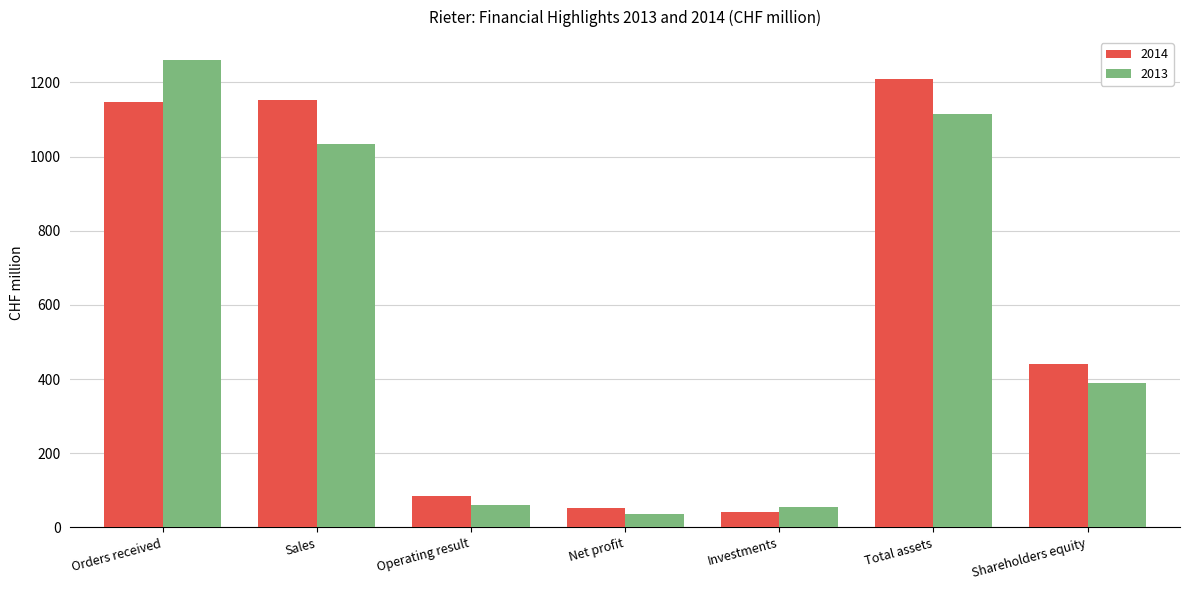

What position from the right is Shareholders equity?

1